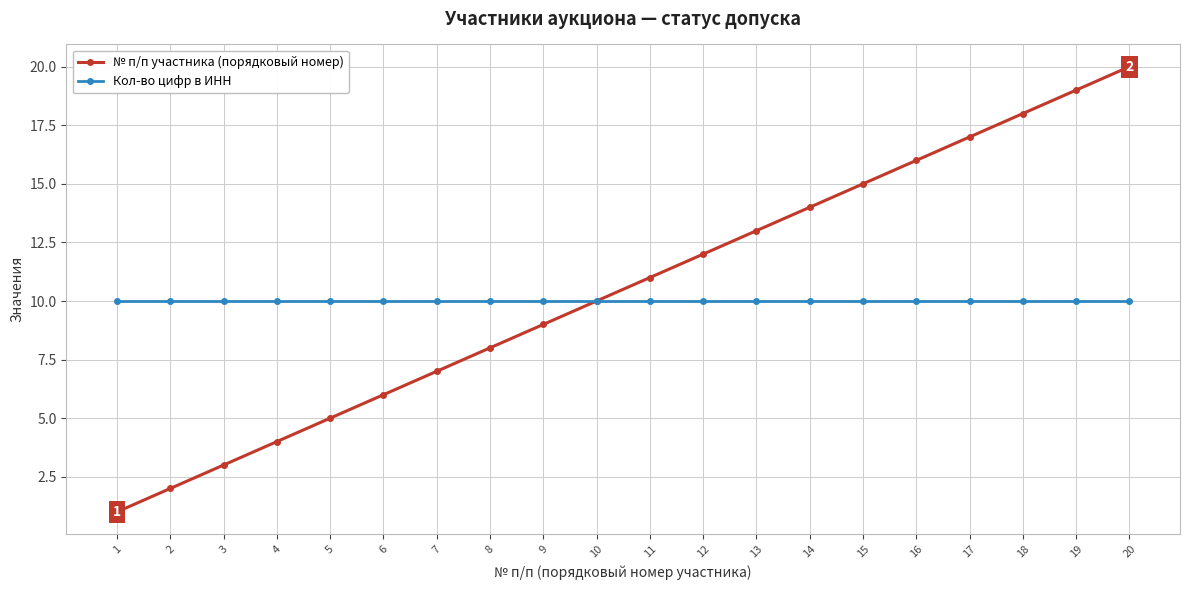

Reading right to left, what are all the values shown in this chart?

№ п/п участника (порядковый номер): 20=20	19=19	18=18	17=17	16=16	15=15	14=14	13=13	12=12	11=11	10=10	9=9	8=8	7=7	6=6	5=5	4=4	3=3	2=2	1=1
Кол-во цифр в ИНН: 20=10	19=10	18=10	17=10	16=10	15=10	14=10	13=10	12=10	11=10	10=10	9=10	8=10	7=10	6=10	5=10	4=10	3=10	2=10	1=10